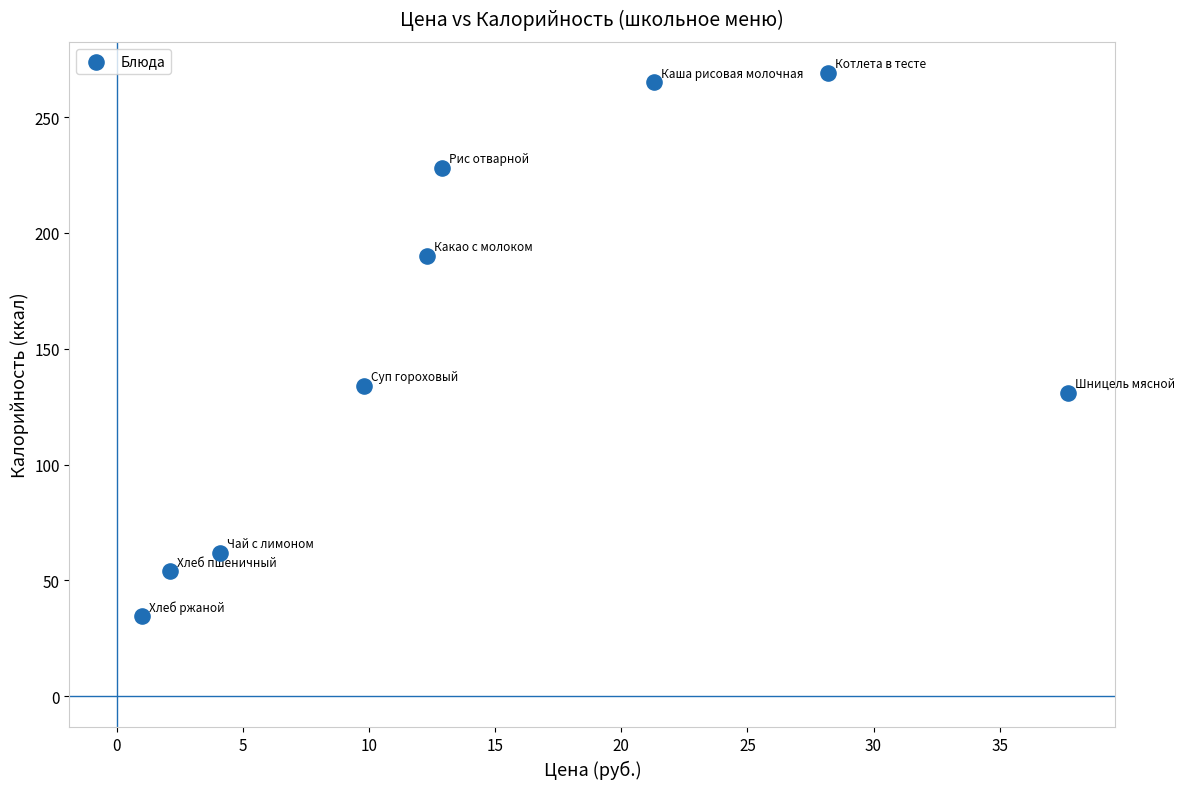

What Y value in the scatter plot is closest to 151?

134.0